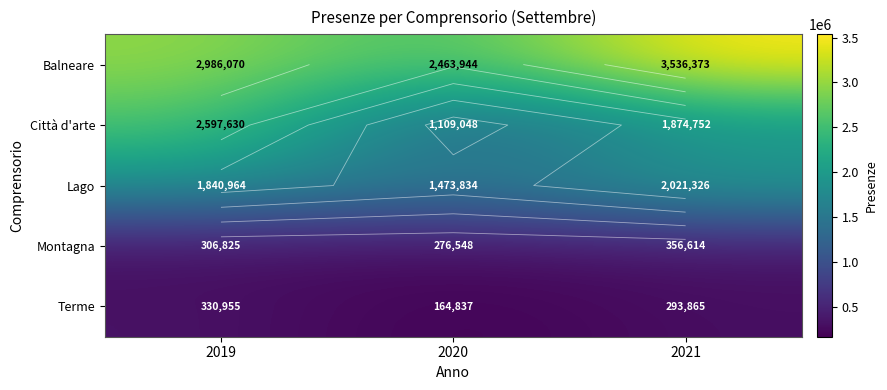

Rank the categories by Balneare value from highest to lowest.

2021, 2019, 2020